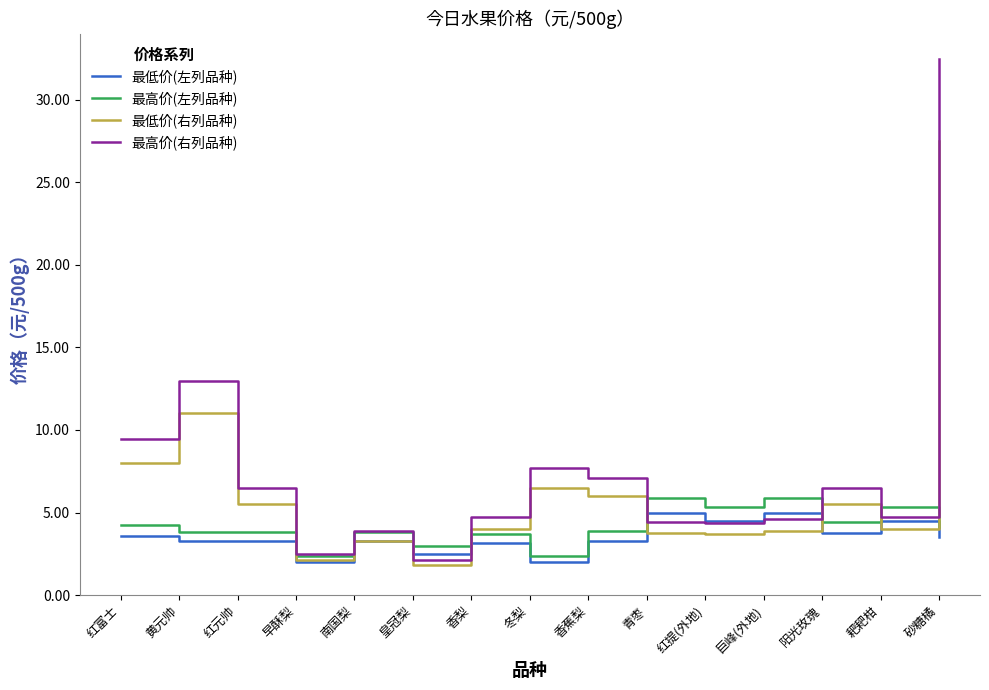

True or false: 最高价(右列品种) and 最高价(左列品种) cross at least once.

True